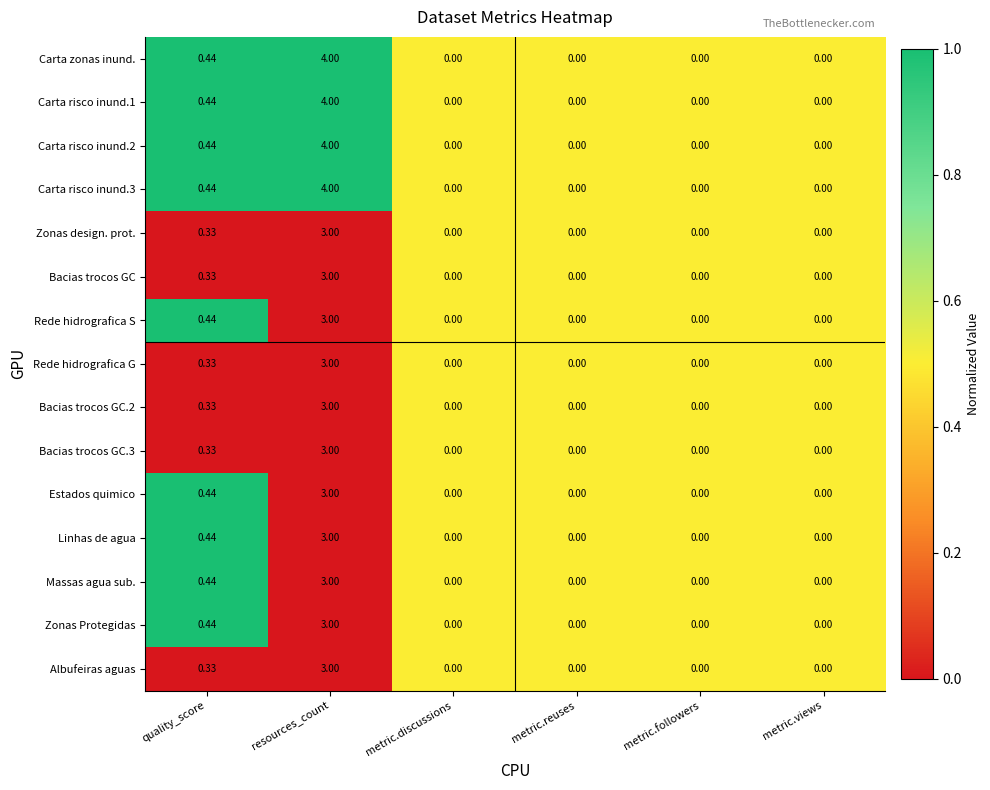

Where is Zonas Protegidas nearest to the value 1?

quality_score